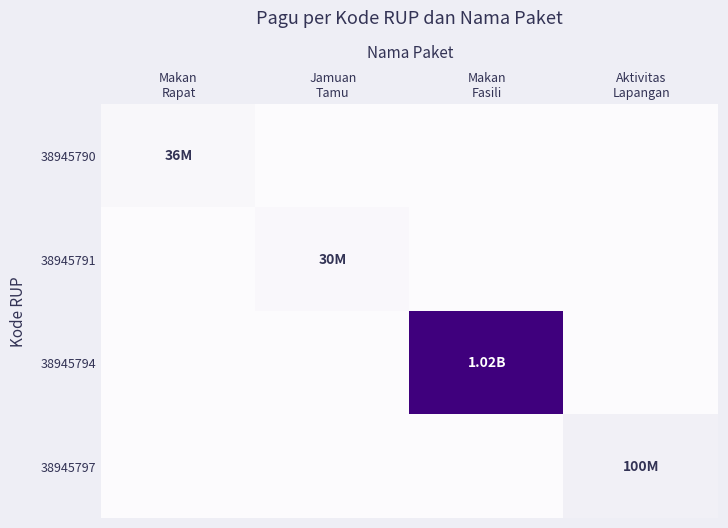

Which series has the widest spread of values?

38945794